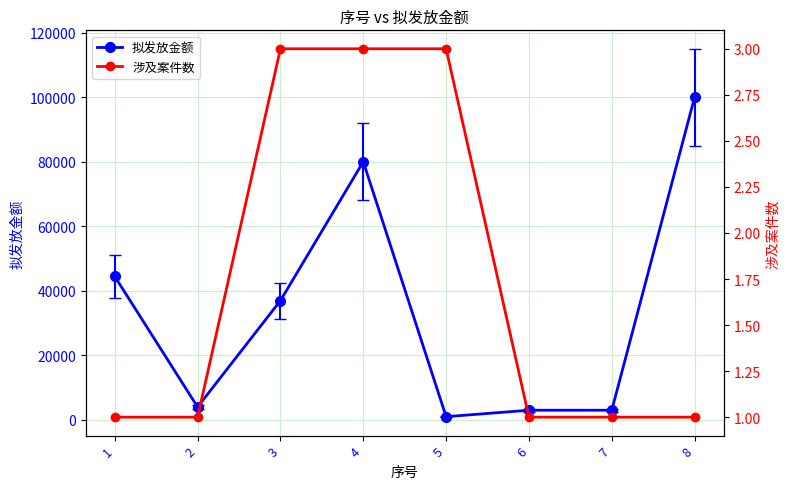

What is the value of the 涉及案件数 point at the 7th from the left?

1